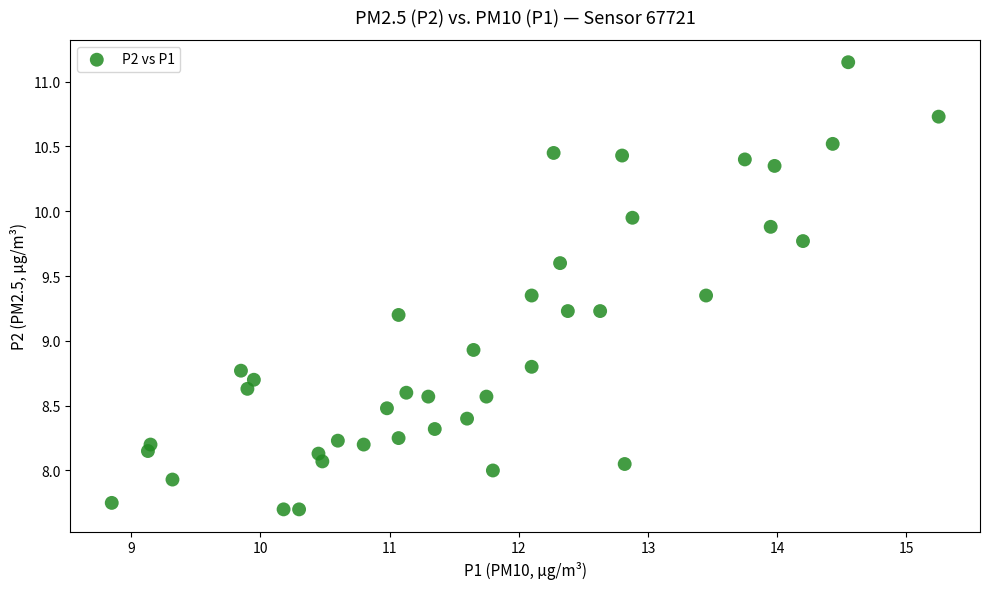

What is the range of X values (max minus min)?

6.4